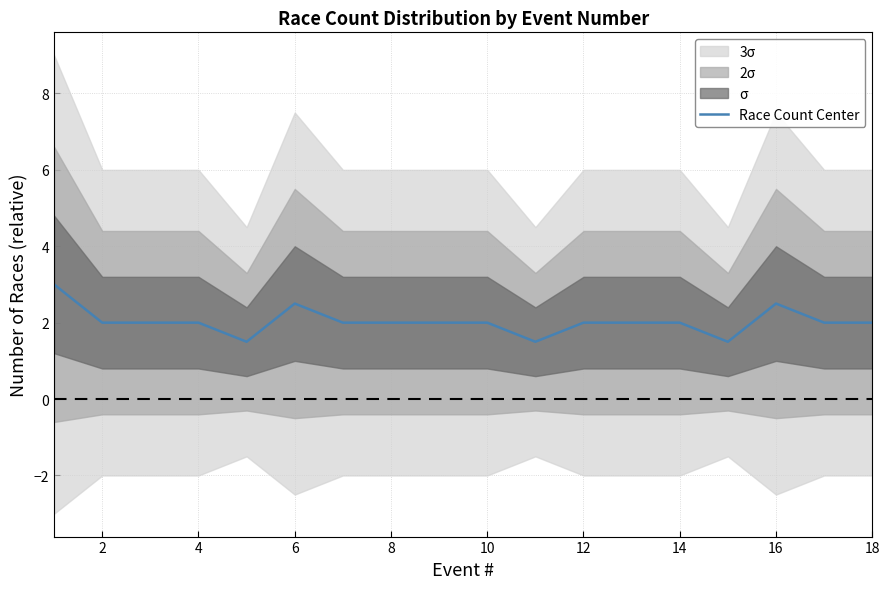

What is the difference between the maximum and minimum values?

1.5